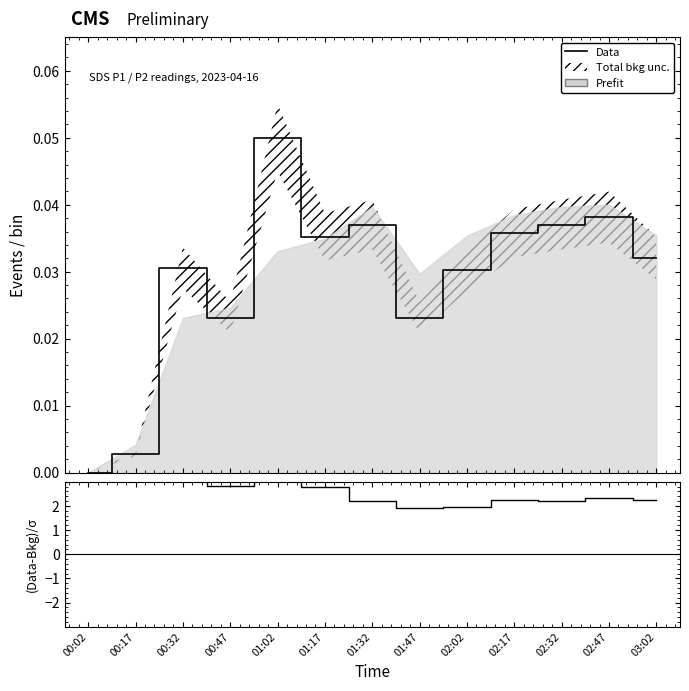

True or false: Data and (Data-Bkg)/σ intersect in this chart.

False